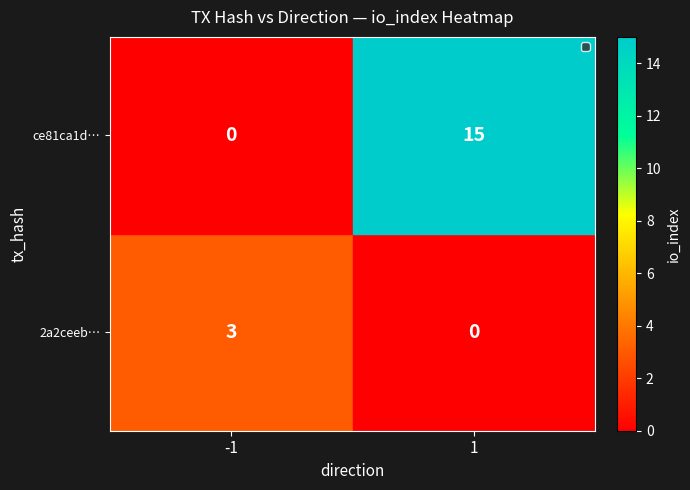

What is the greatest value displayed?

15